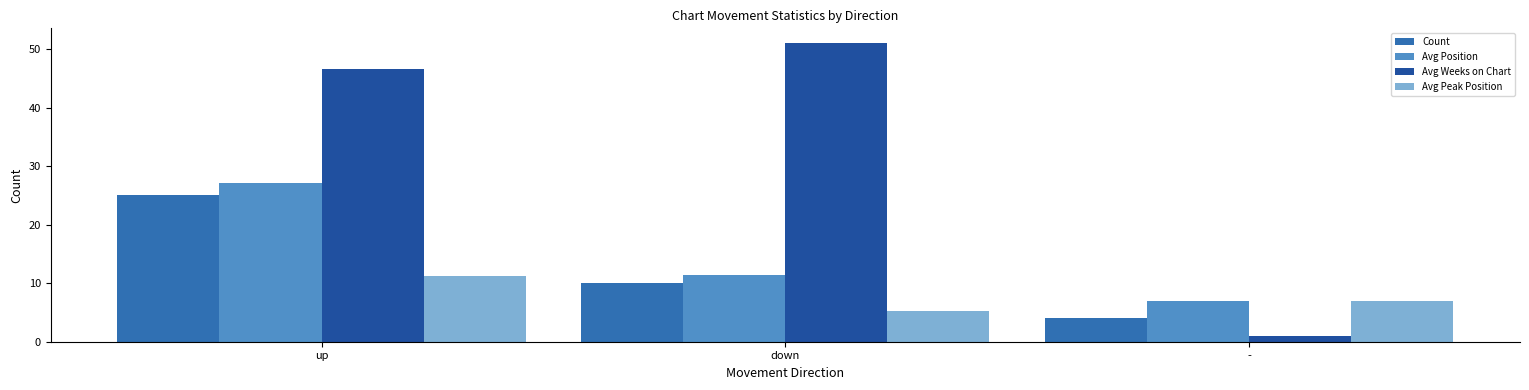

True or false: Avg Peak Position has a value of 10.0 at -.

False